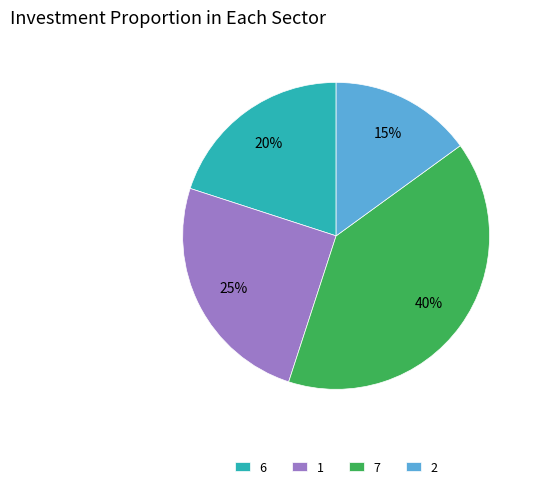

Does 7 account for over 50% of the chart?

No